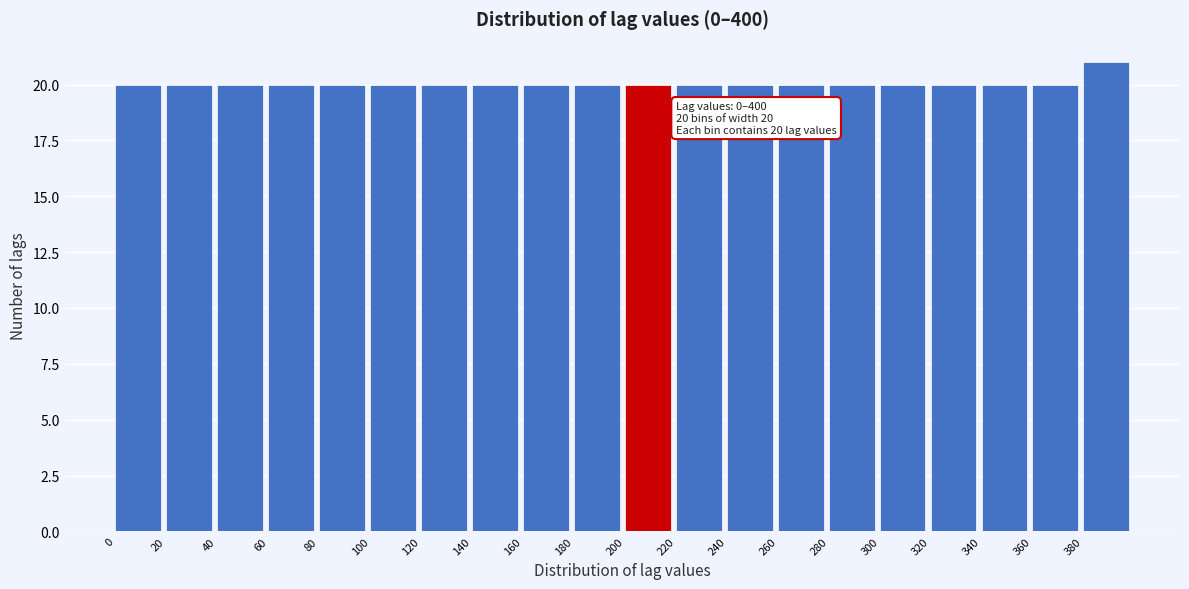

Over which range of the x-axis is the bar tallest?

380 to 400